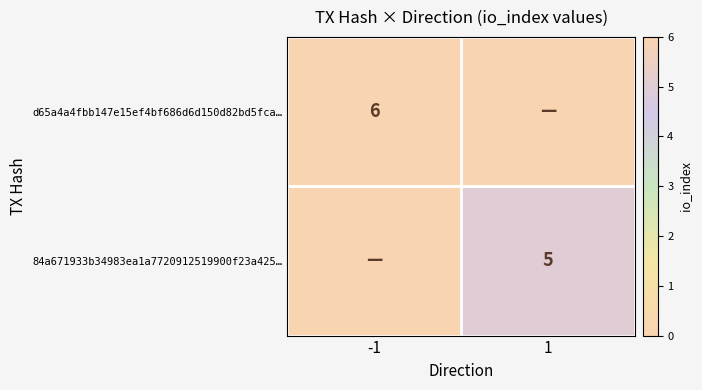

Is the value of 84a671933b34983ea1a7720912519900f23a425… at 1 greater than the value of d65a4a4fbb147e15ef4bf686d6d150d82bd5fca… at -1?

No